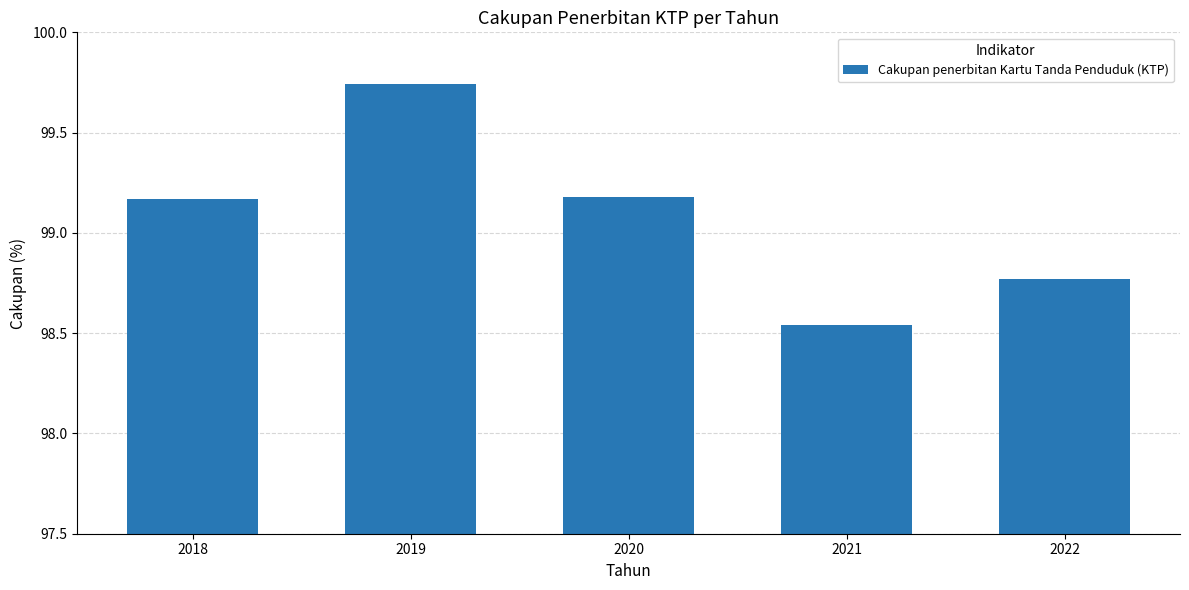

What is the difference between the maximum and second lowest values?

1.0